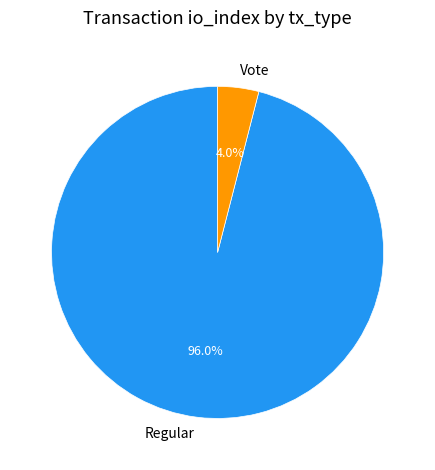

Rank the categories by value from highest to lowest.

Regular, Vote